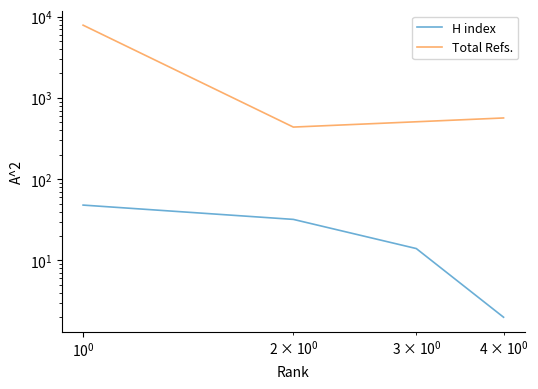

True or false: H index has more than 1 points higher than both neighbors.

False